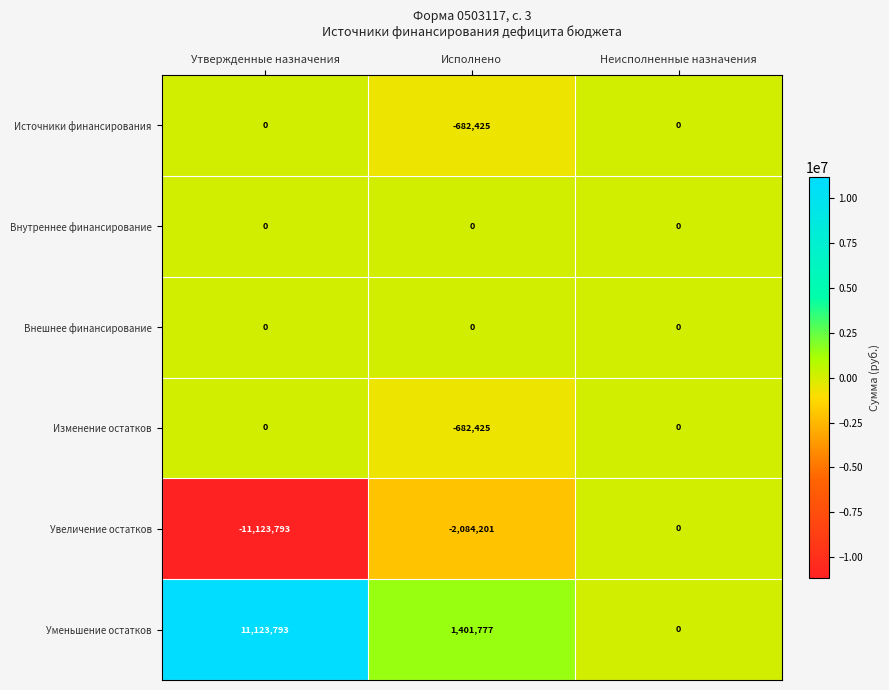

Between Утвержденные назначения and Исполнено, which series saw the biggest shift?

Уменьшение остатков